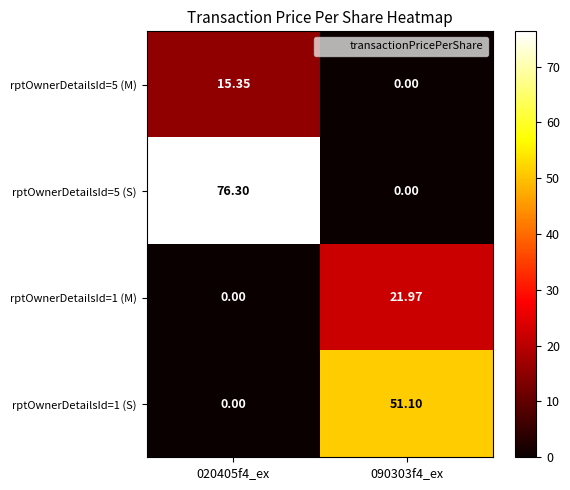

Is the value of rptOwnerDetailsId=1 (M) at 090303f4_ex greater than the value of rptOwnerDetailsId=5 (S) at 020405f4_ex?

No